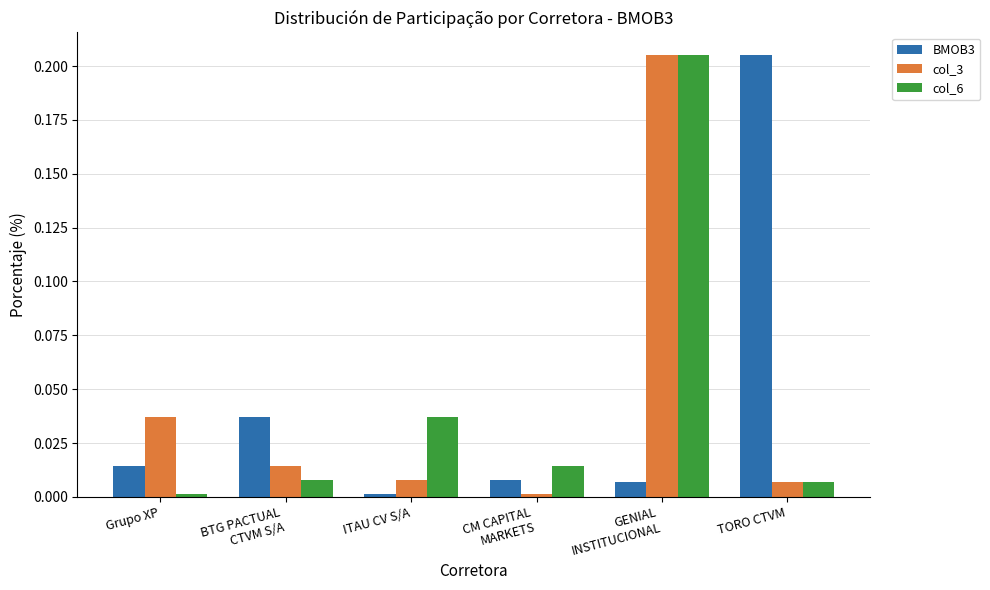

The col_6 series shows 0.0 at ITAU CV S/A. True or false?

True